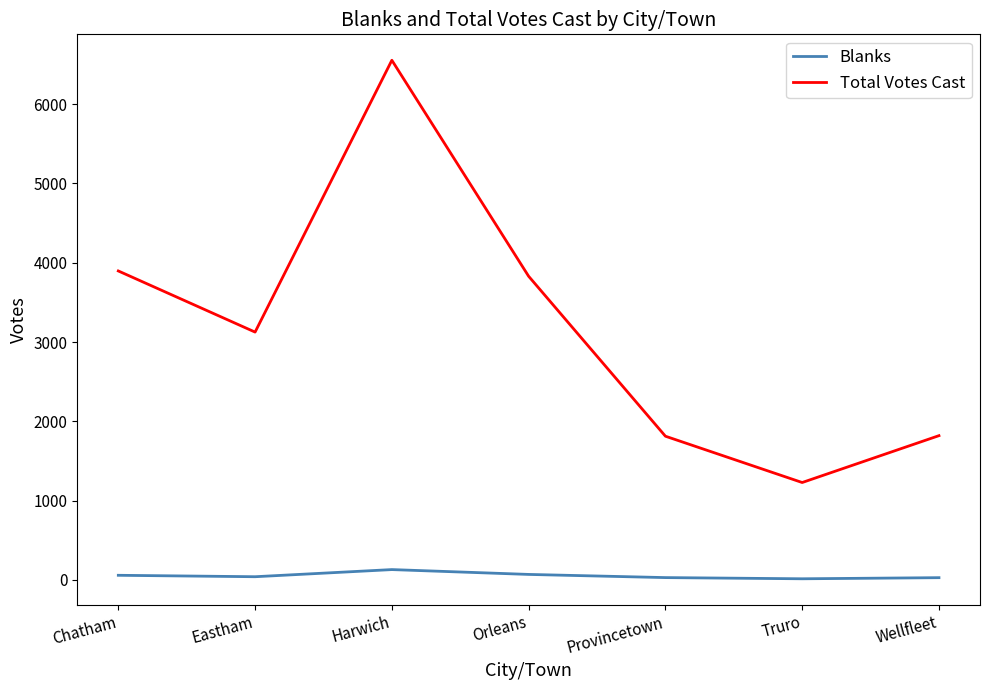

At which label does Total Votes Cast reach its peak?

Harwich